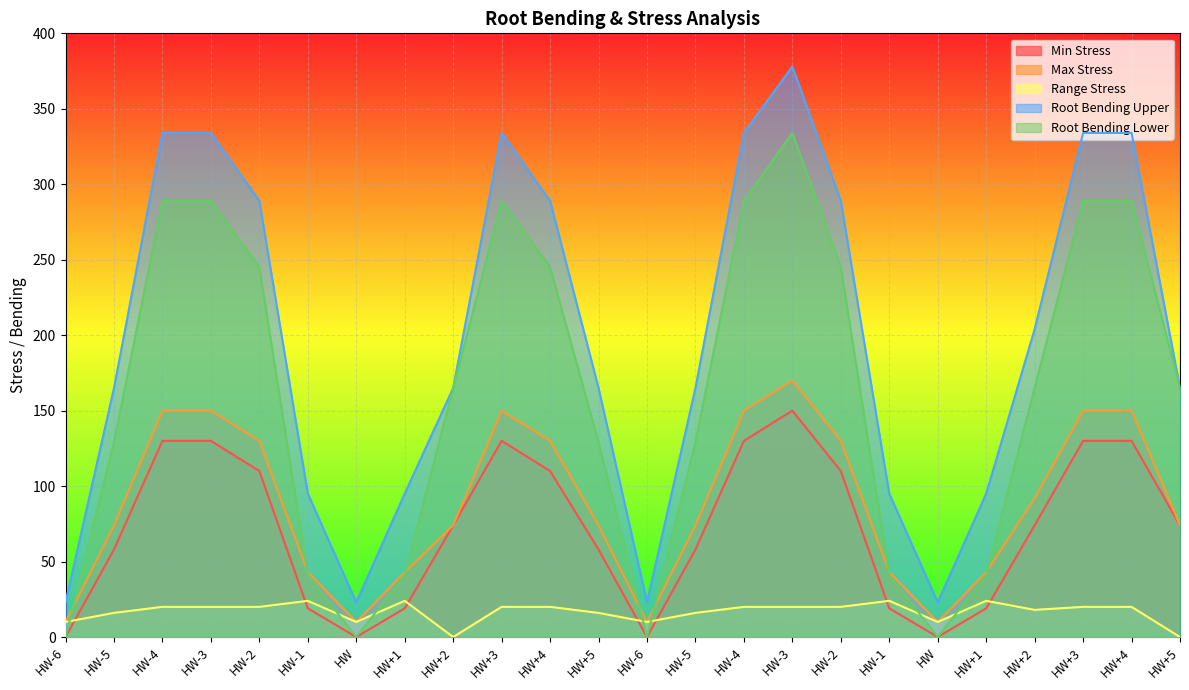

Where does the Root Bending Upper series first go above 165?

HW-4